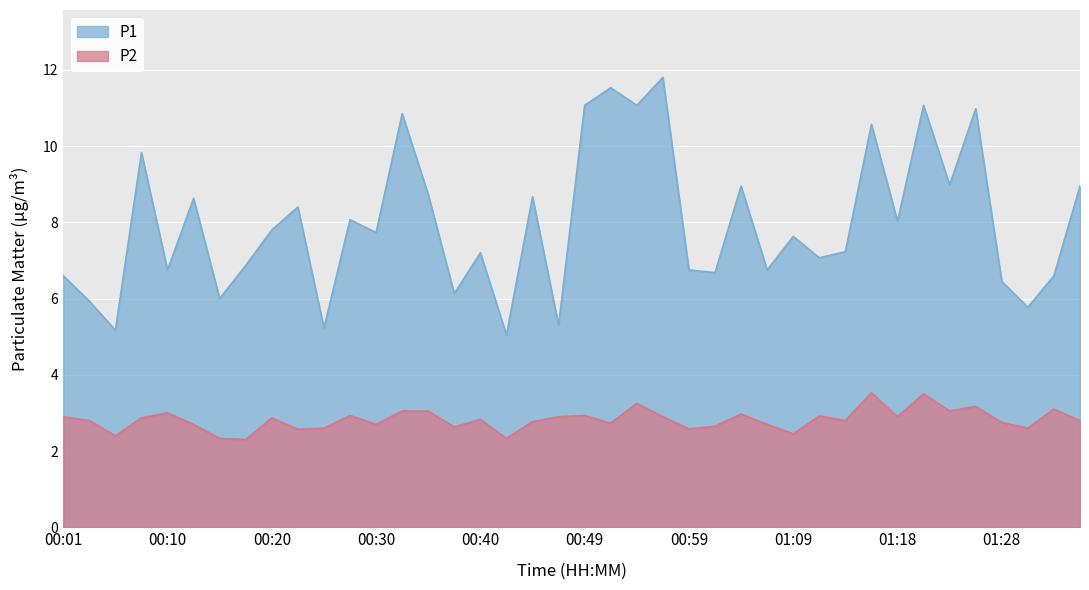

Reading left to right, list all the values displayed in this chart.

P1: 6.6	5.9	5.2	9.8	6.8	8.6	6.0	6.9	7.8	8.4	5.2	8.1	7.7	10.8	8.7	6.1	7.2	5.0	8.7	5.3	11.1	11.5	11.1	11.8	6.8	6.7	8.9	6.8	7.6	7.1	7.2	10.6	8.0	11.1	9.0	11.0	6.5	5.8	6.6	8.9
P2: 2.9	2.8	2.4	2.9	3.0	2.7	2.3	2.3	2.9	2.6	2.6	2.9	2.7	3.0	3.0	2.6	2.8	2.3	2.8	2.9	2.9	2.7	3.2	2.9	2.6	2.6	3.0	2.7	2.5	2.9	2.8	3.5	2.9	3.5	3.0	3.2	2.8	2.6	3.1	2.8